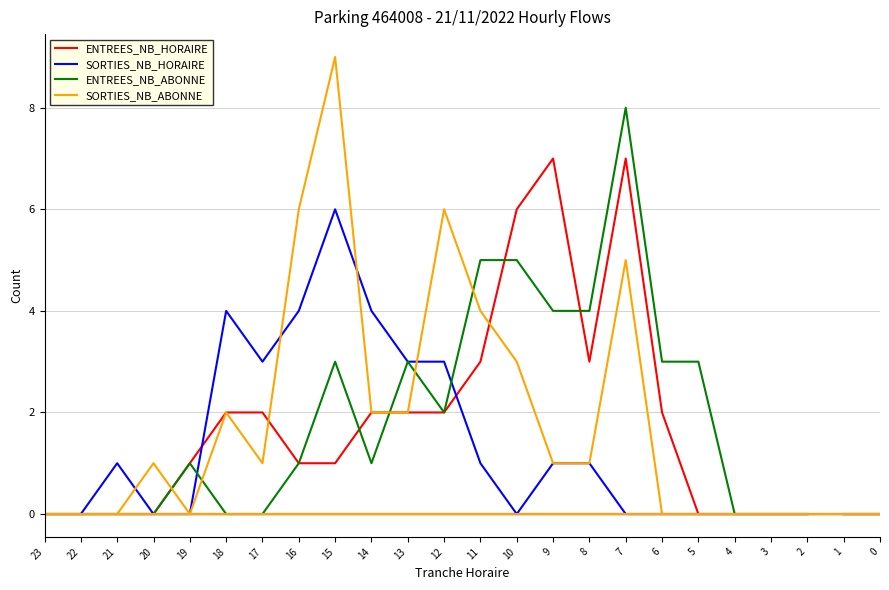

Is this an area chart (filled region under the line)?

No